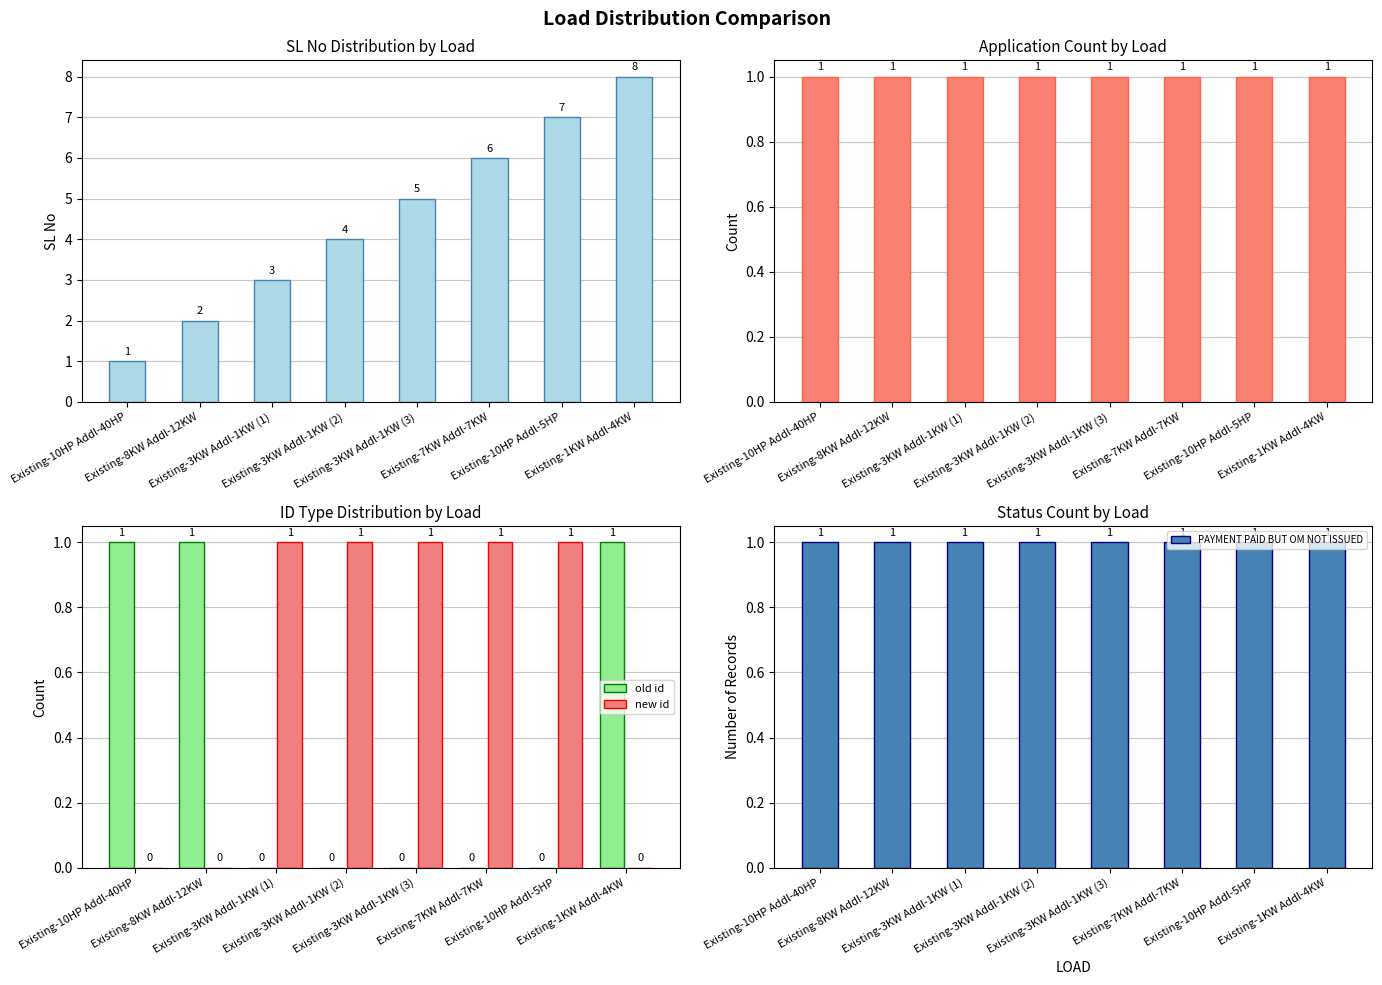

What is the total value across all series at Existing-7KW Addl-7KW?

9